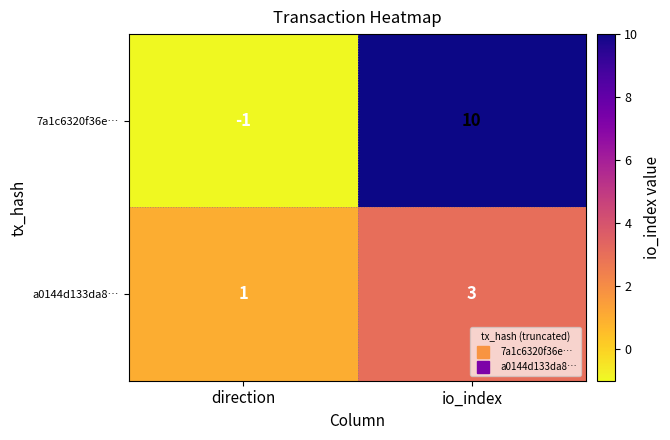

What is the sum of all a0144d133da8… values?

4